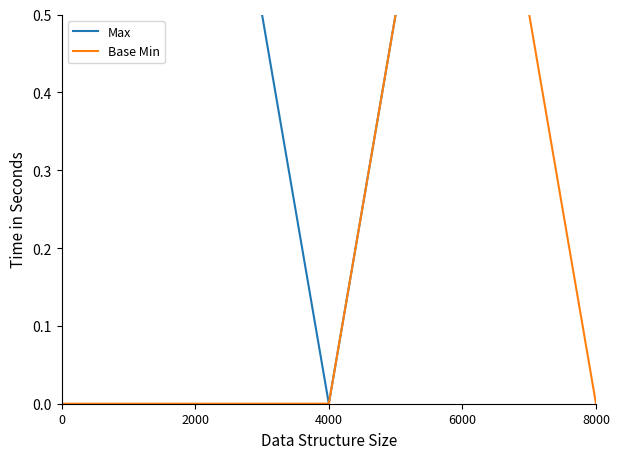

The value of Max at 0 is 1. True or false?

True